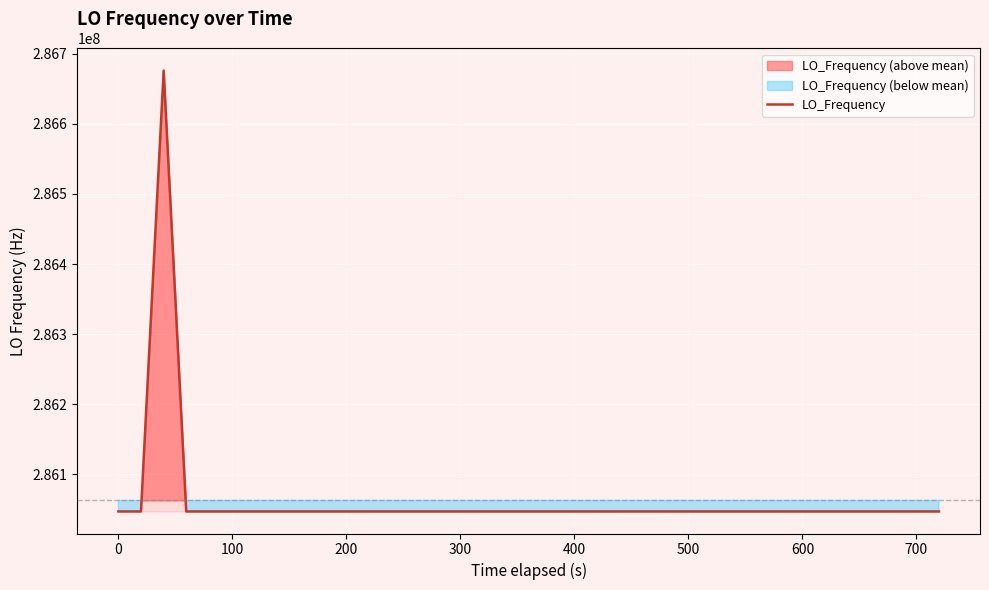

What is the minimum value for LO_Frequency?

286046993.6